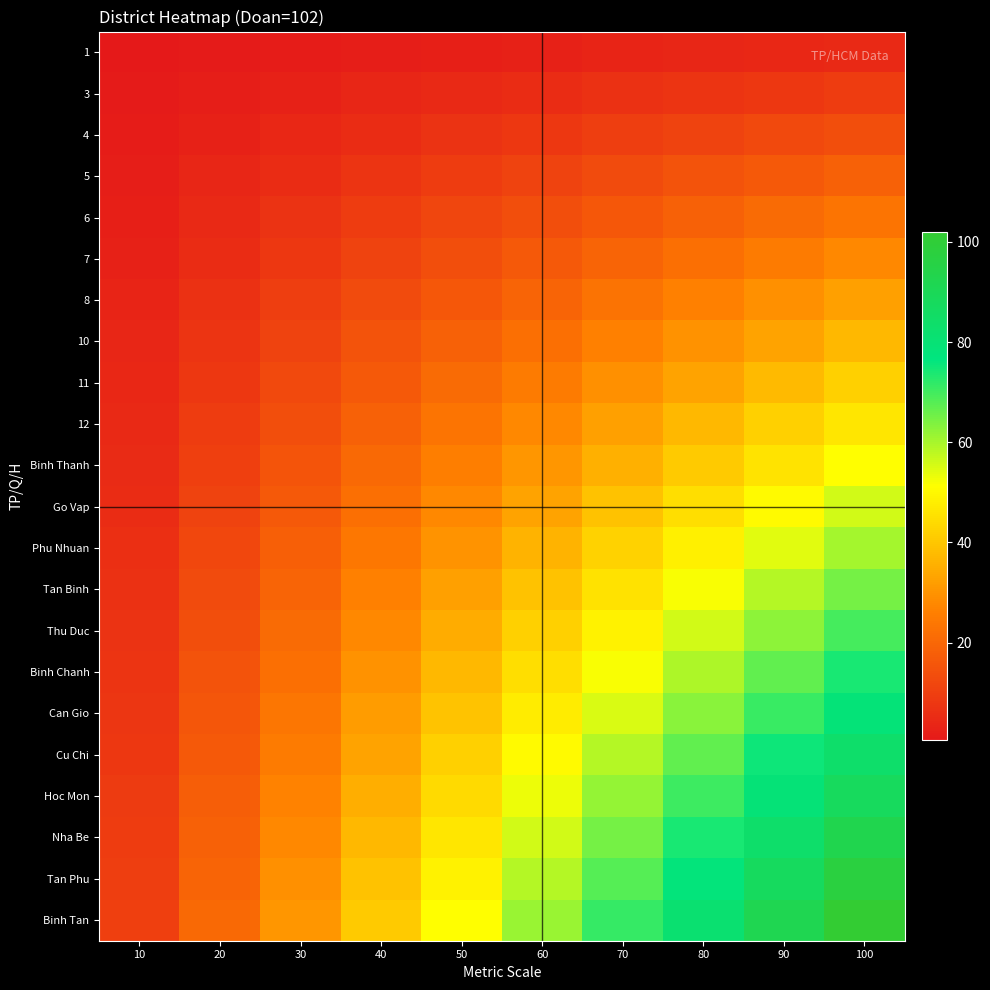

Reading left to right, list all the values displayed in this chart.

1: 10=0.5	20=0.9	30=1.4	40=1.9	50=2.3	60=2.8	70=3.2	80=3.7	90=4.2	100=4.6
3: 10=0.9	20=1.9	30=2.8	40=3.7	50=4.6	60=5.6	70=6.5	80=7.4	90=8.3	100=9.3
4: 10=1.4	20=2.8	30=4.2	40=5.6	50=7.0	60=8.3	70=9.7	80=11.1	90=12.5	100=13.9
5: 10=1.9	20=3.7	30=5.6	40=7.4	50=9.3	60=11.1	70=13.0	80=14.8	90=16.7	100=18.5
6: 10=2.3	20=4.6	30=7.0	40=9.3	50=11.6	60=13.9	70=16.2	80=18.5	90=20.9	100=23.2
7: 10=2.8	20=5.6	30=8.3	40=11.1	50=13.9	60=16.7	70=19.5	80=22.3	90=25.0	100=27.8
8: 10=3.2	20=6.5	30=9.7	40=13.0	50=16.2	60=19.5	70=22.7	80=26.0	90=29.2	100=32.5
10: 10=3.7	20=7.4	30=11.1	40=14.8	50=18.5	60=22.3	70=26.0	80=29.7	90=33.4	100=37.1
11: 10=4.2	20=8.3	30=12.5	40=16.7	50=20.9	60=25.0	70=29.2	80=33.4	90=37.6	100=41.7
12: 10=4.6	20=9.3	30=13.9	40=18.5	50=23.2	60=27.8	70=32.5	80=37.1	90=41.7	100=46.4
Binh Thanh: 10=5.1	20=10.2	30=15.3	40=20.4	50=25.5	60=30.6	70=35.7	80=40.8	90=45.9	100=51.0
Go Vap: 10=5.6	20=11.1	30=16.7	40=22.3	50=27.8	60=33.4	70=38.9	80=44.5	90=50.1	100=55.6
Phu Nhuan: 10=6.0	20=12.1	30=18.1	40=24.1	50=30.1	60=36.2	70=42.2	80=48.2	90=54.2	100=60.3
Tan Binh: 10=6.5	20=13.0	30=19.5	40=26.0	50=32.5	60=38.9	70=45.4	80=51.9	90=58.4	100=64.9
Thu Duc: 10=7.0	20=13.9	30=20.9	40=27.8	50=34.8	60=41.7	70=48.7	80=55.6	90=62.6	100=69.5
Binh Chanh: 10=7.4	20=14.8	30=22.3	40=29.7	50=37.1	60=44.5	70=51.9	80=59.3	90=66.8	100=74.2
Can Gio: 10=7.9	20=15.8	30=23.6	40=31.5	50=39.4	60=47.3	70=55.2	80=63.1	90=70.9	100=78.8
Cu Chi: 10=8.3	20=16.7	30=25.0	40=33.4	50=41.7	60=50.1	70=58.4	80=66.8	90=75.1	100=83.5
Hoc Mon: 10=8.8	20=17.6	30=26.4	40=35.2	50=44.0	60=52.9	70=61.7	80=70.5	90=79.3	100=88.1
Nha Be: 10=9.3	20=18.5	30=27.8	40=37.1	50=46.4	60=55.6	70=64.9	80=74.2	90=83.5	100=92.7
Tan Phu: 10=9.7	20=19.5	30=29.2	40=38.9	50=48.7	60=58.4	70=68.2	80=77.9	90=87.6	100=97.4
Binh Tan: 10=10.2	20=20.4	30=30.6	40=40.8	50=51.0	60=61.2	70=71.4	80=81.6	90=91.8	100=102.0